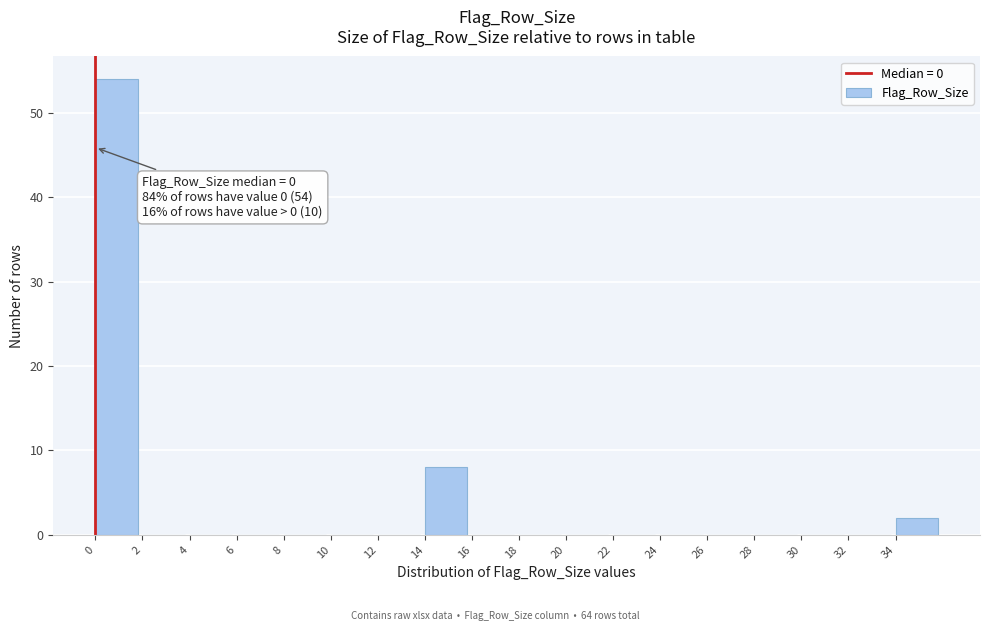

Which range on the x-axis has the tallest bar?

0 to 2